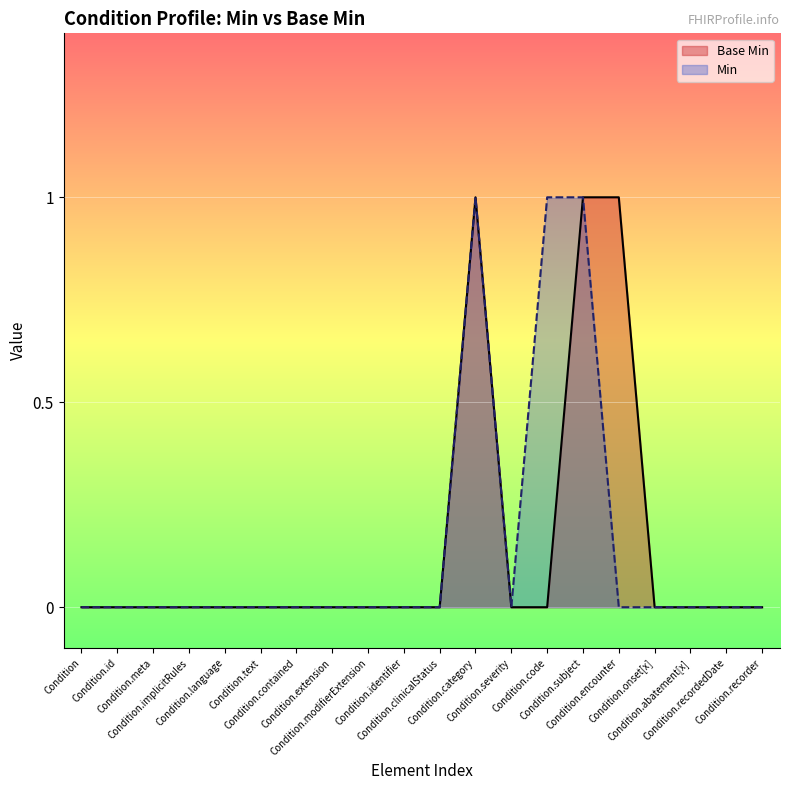

True or false: Base Min has more than 1 points higher than both neighbors.

False